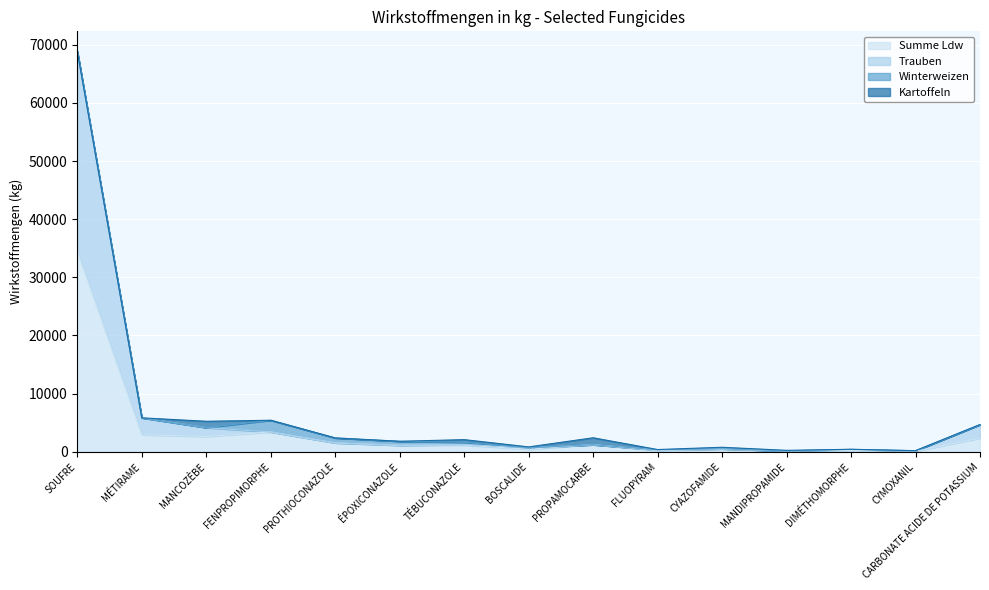

Where does the Trauben series first go above 1195?

SOUFRE